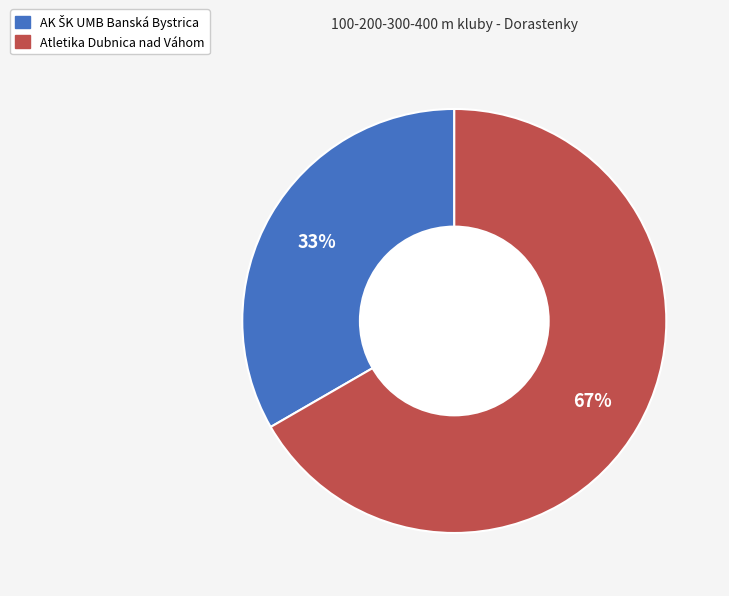

What is the largest slice in the pie chart?

Atletika Dubnica nad Váhom